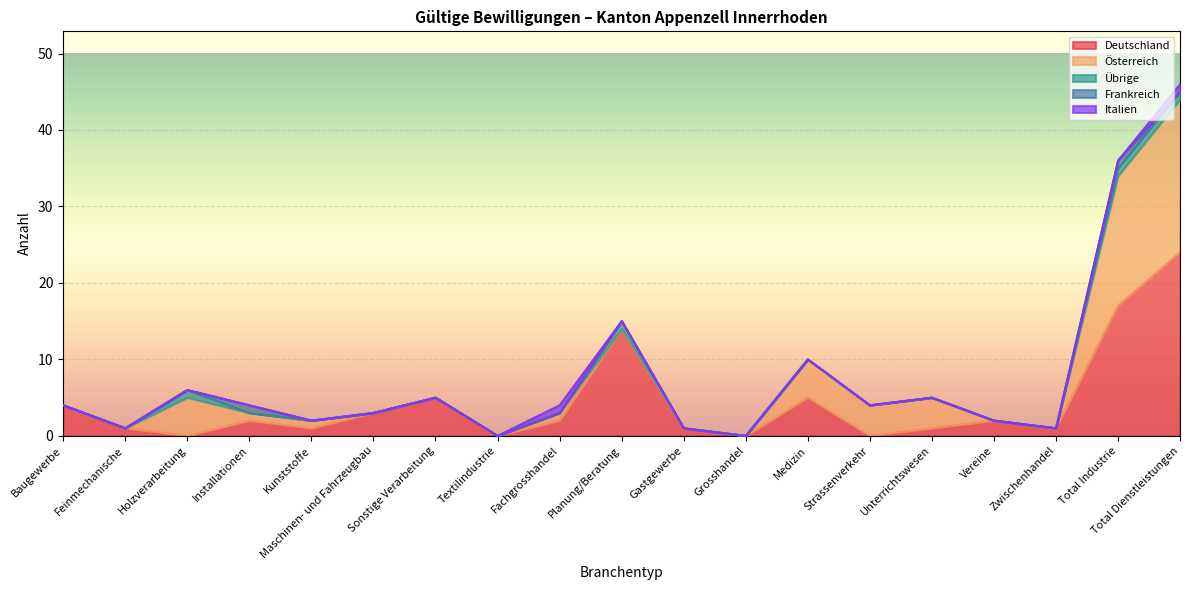

True or false: Frankreich and Österreich intersect in this chart.

False